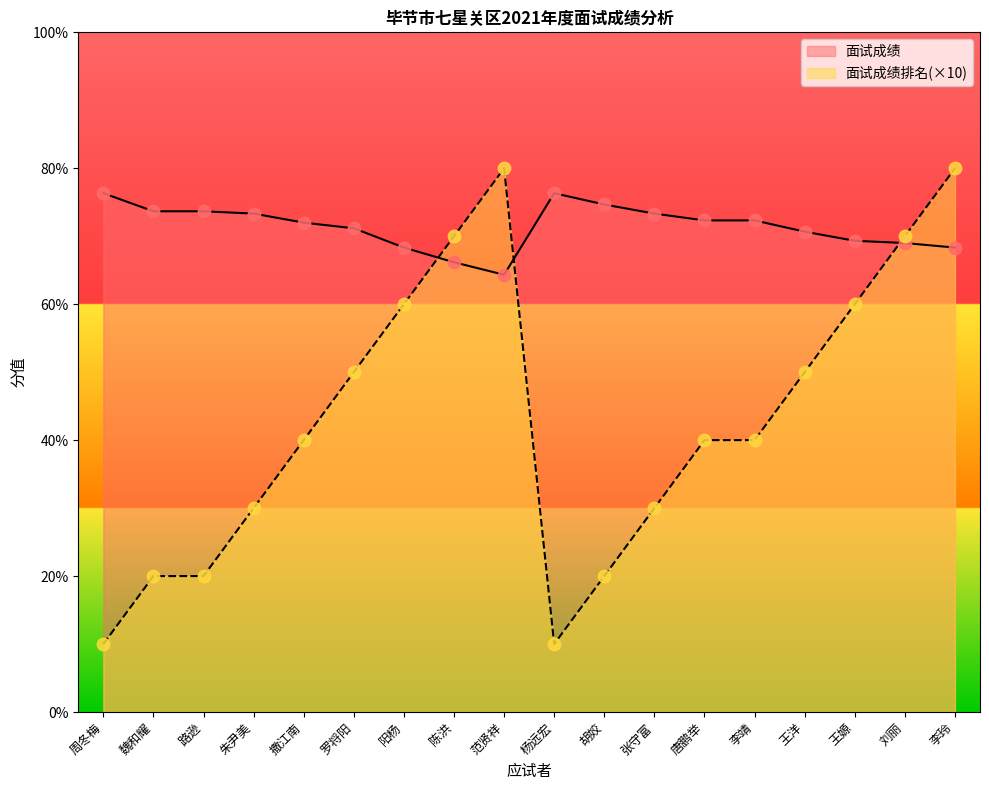

At how many categories does at least one series exceed 45?

18